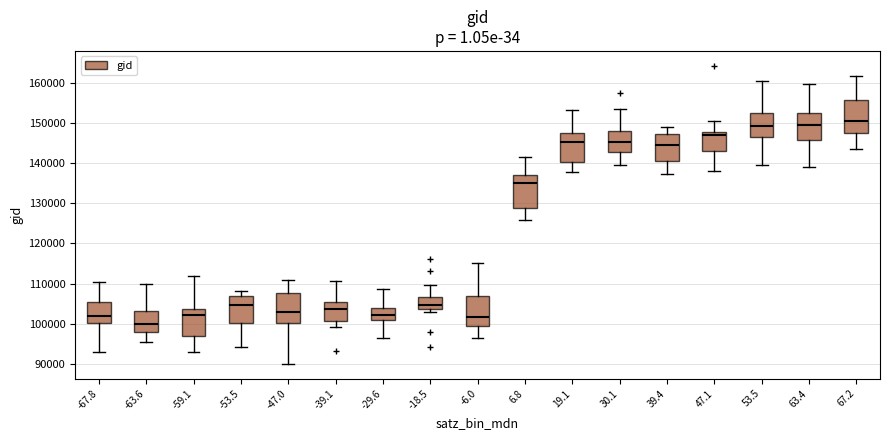

Which box's median line is the highest?

67.2